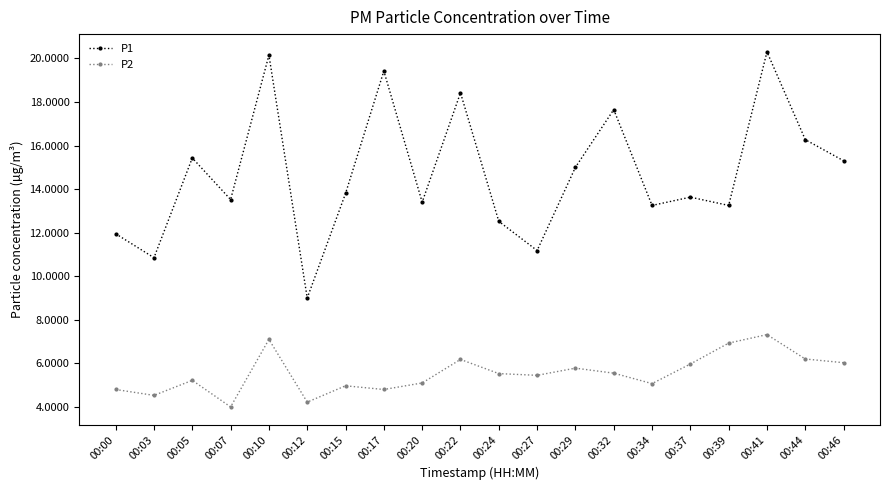

Is the value of P1 at 00:17 greater than the value of P2 at 00:17?

Yes